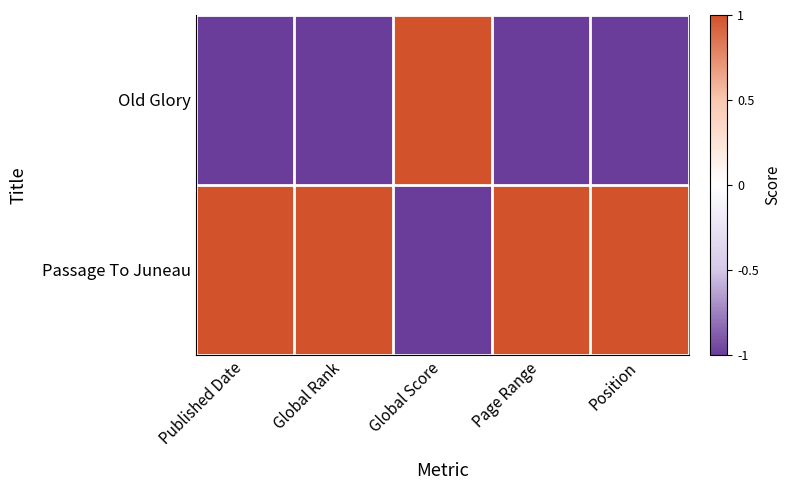

Reading right to left, transcribe all the data shown in this chart.

Old Glory: Position=-1	Page Range=-1	Global Score=1	Global Rank=-1	Published Date=-1
Passage To Juneau: Position=1	Page Range=1	Global Score=-1	Global Rank=1	Published Date=1